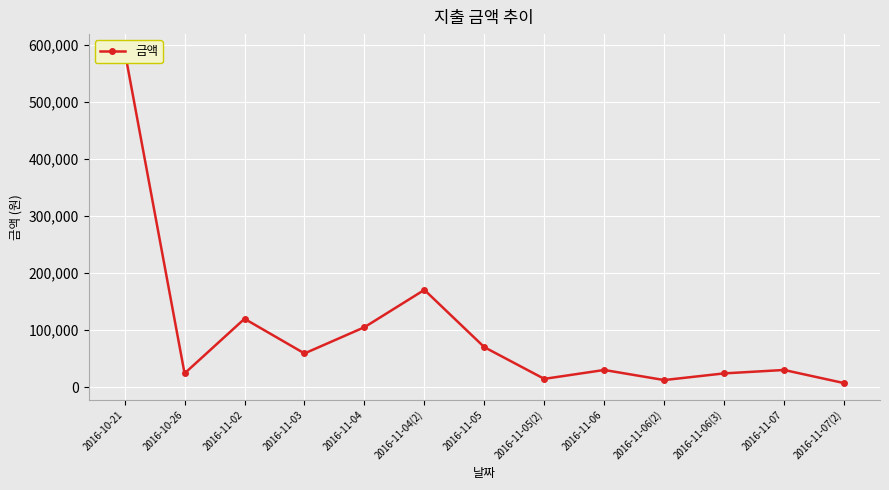

Which label corresponds to the smallest value in the chart?

2016-11-07(2)